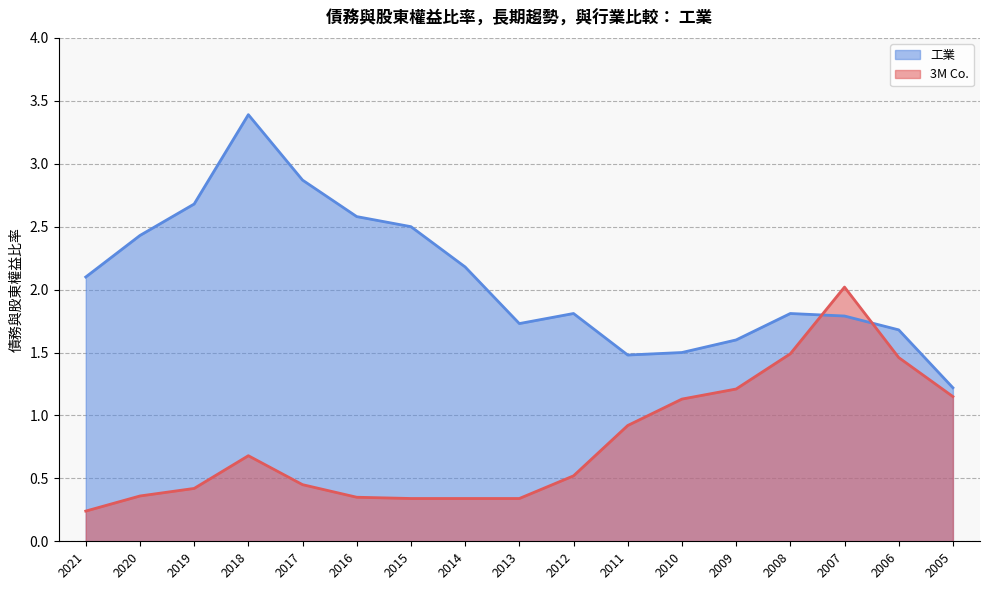

At how many categories does at least one series exceed 1?

17